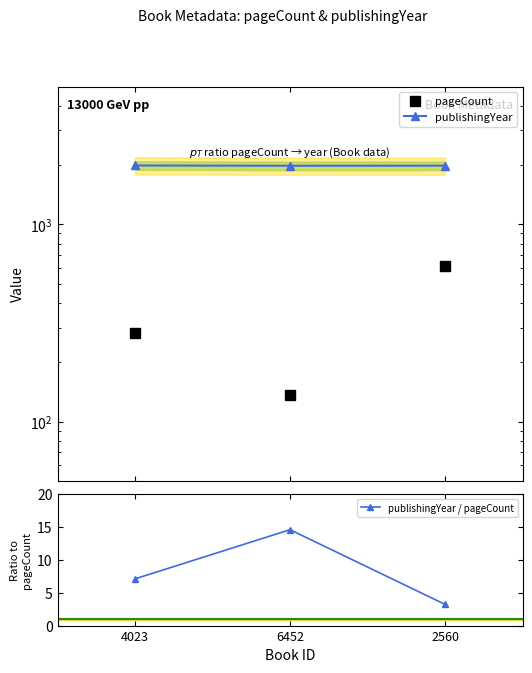

Where does the pageCount series first go above 280?

2560